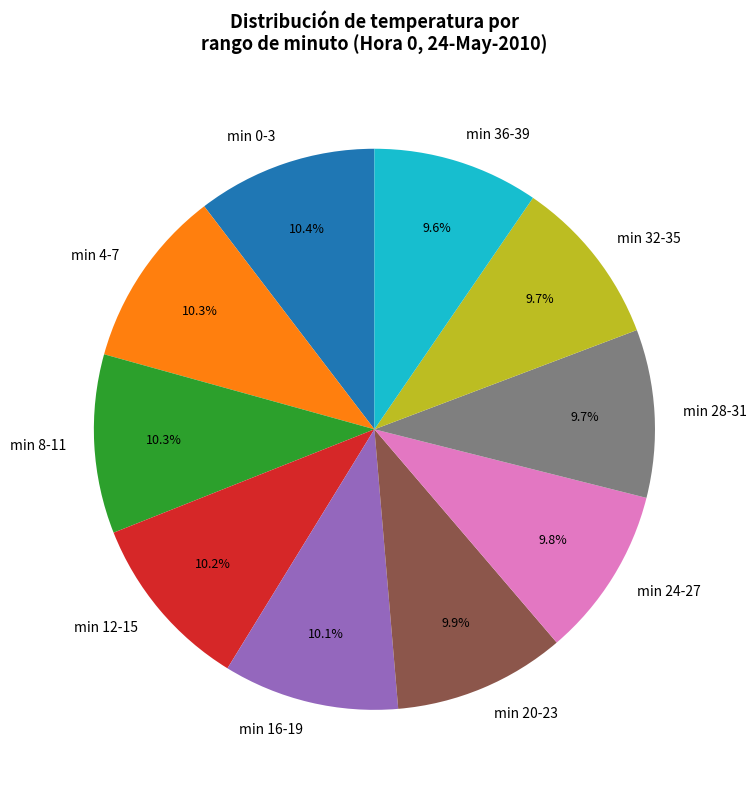

Approximately how many times larger is the value at min 36-39 compared to min 20-23?

1.0